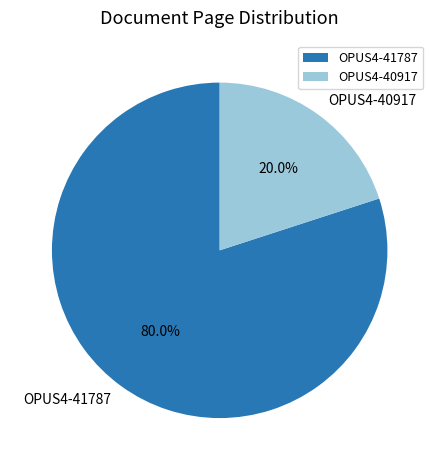

How much of the chart is everything except OPUS4-41787?

20.0%